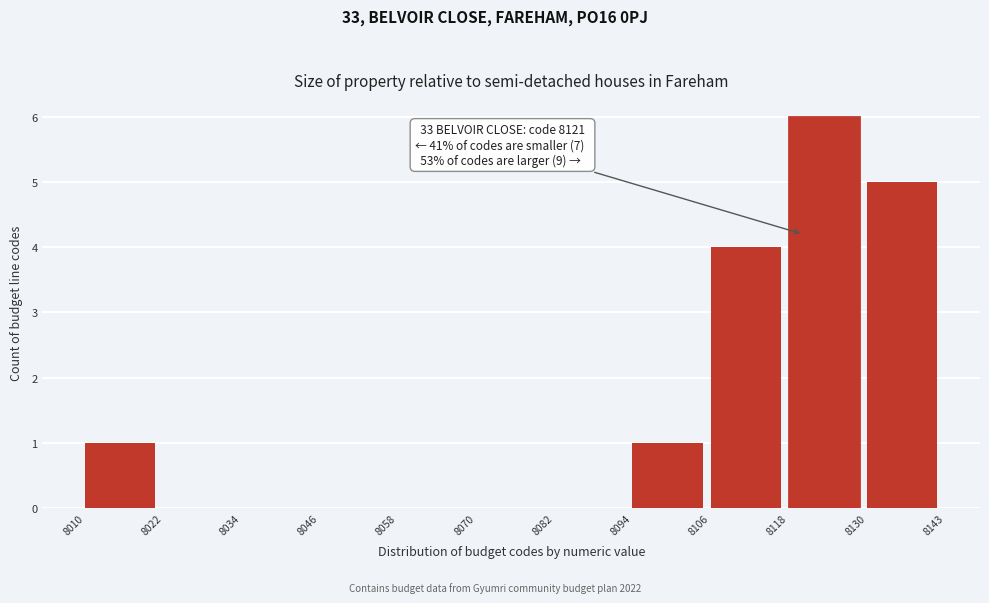

Which range on the x-axis has the tallest bar?

8118 to 8130